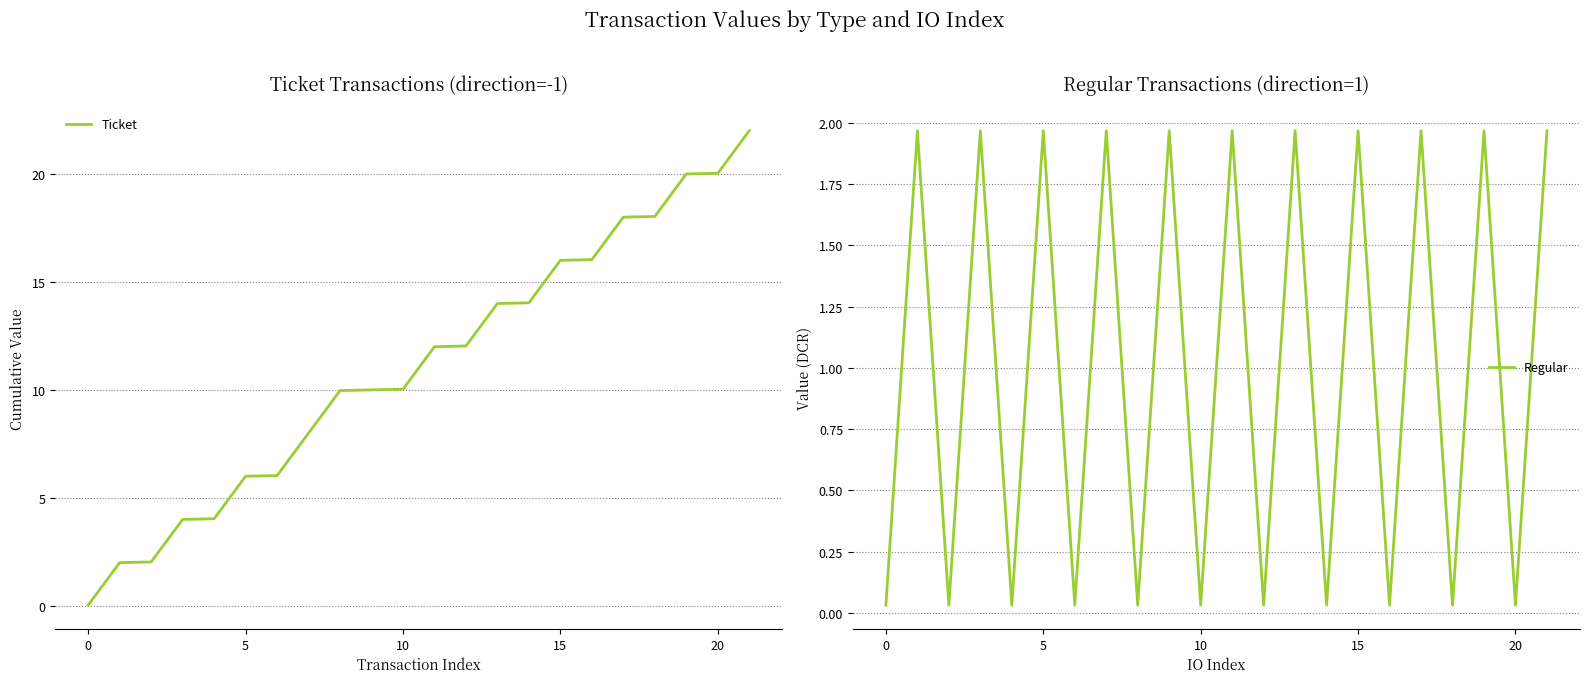

Which series has the largest total across all categories?

Ticket